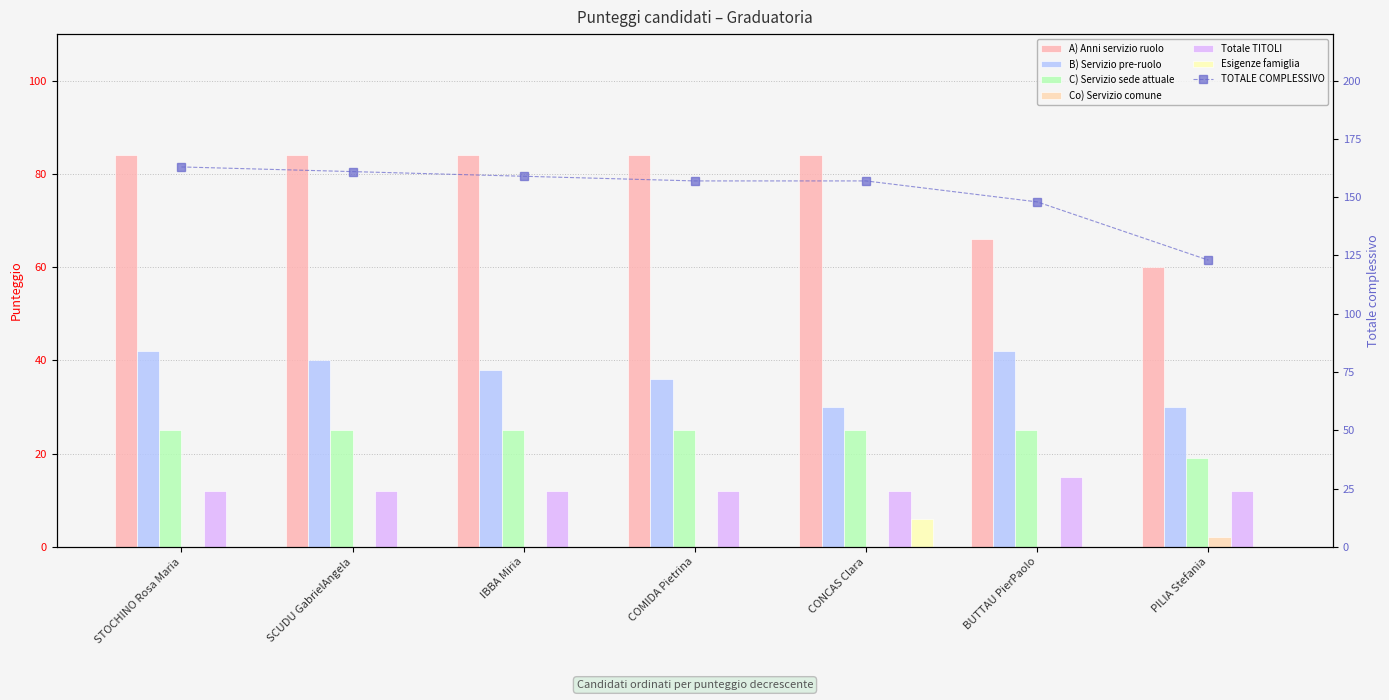

List the labels in order of Esigenze famiglia value, smallest first.

STOCHINO Rosa Maria, SCUDU GabrielAngela, IBBA Miria, COMIDA Pietrina, BUTTAU PierPaolo, PILIA Stefania, CONCAS Clara